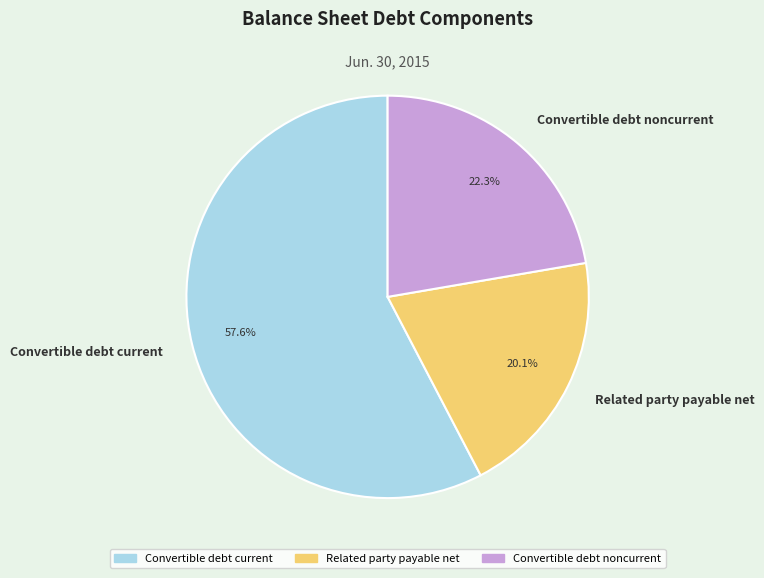

Which slice is the smallest?

Related party payable net